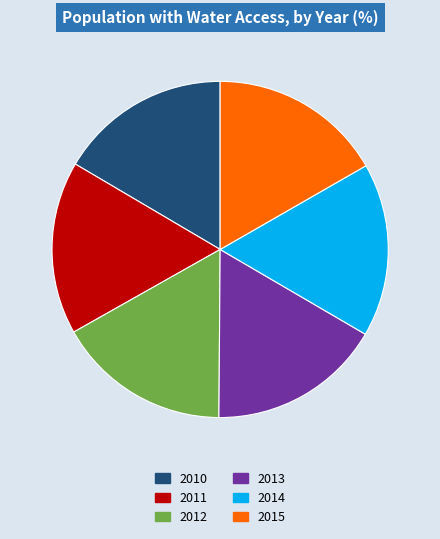

Is there a majority slice in this chart?

No